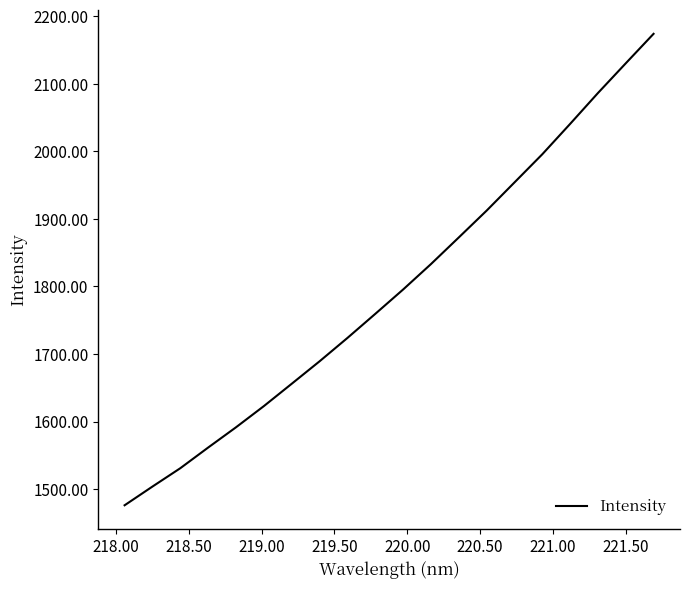

What is the difference between the maximum and minimum values?

697.7